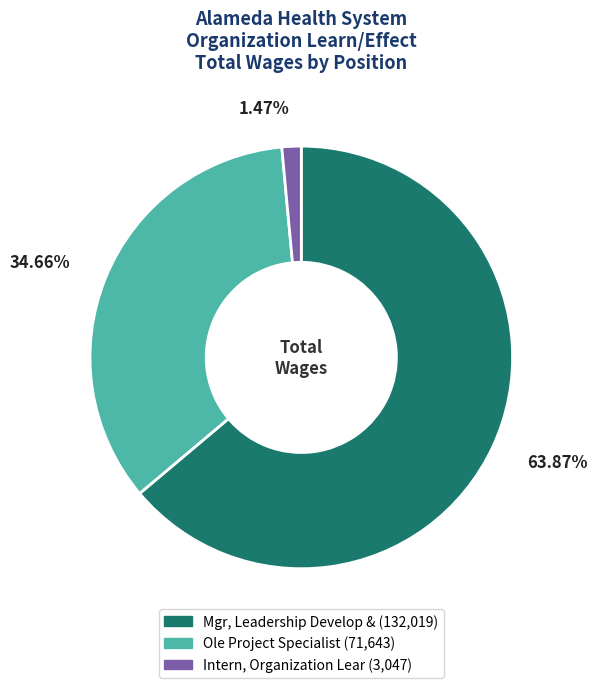

Combined, do Intern, Organization Lear and Mgr, Leadership Develop & account for over 50%?

Yes